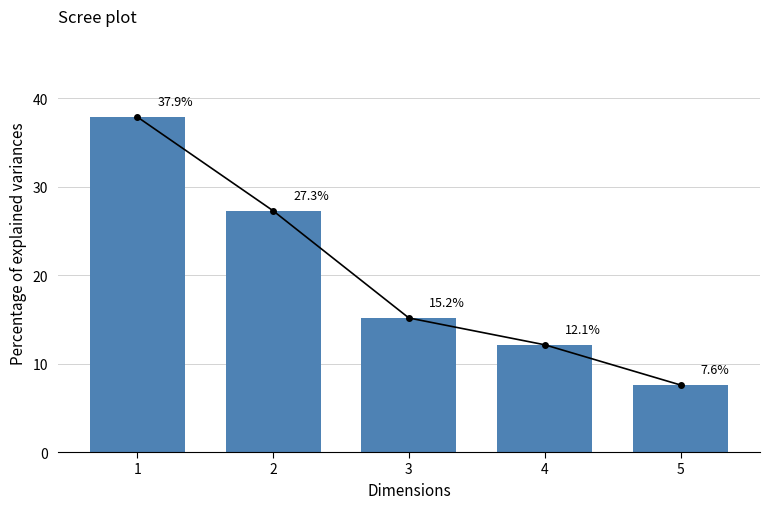

What is the value of the 5th bar from the left?

7.6